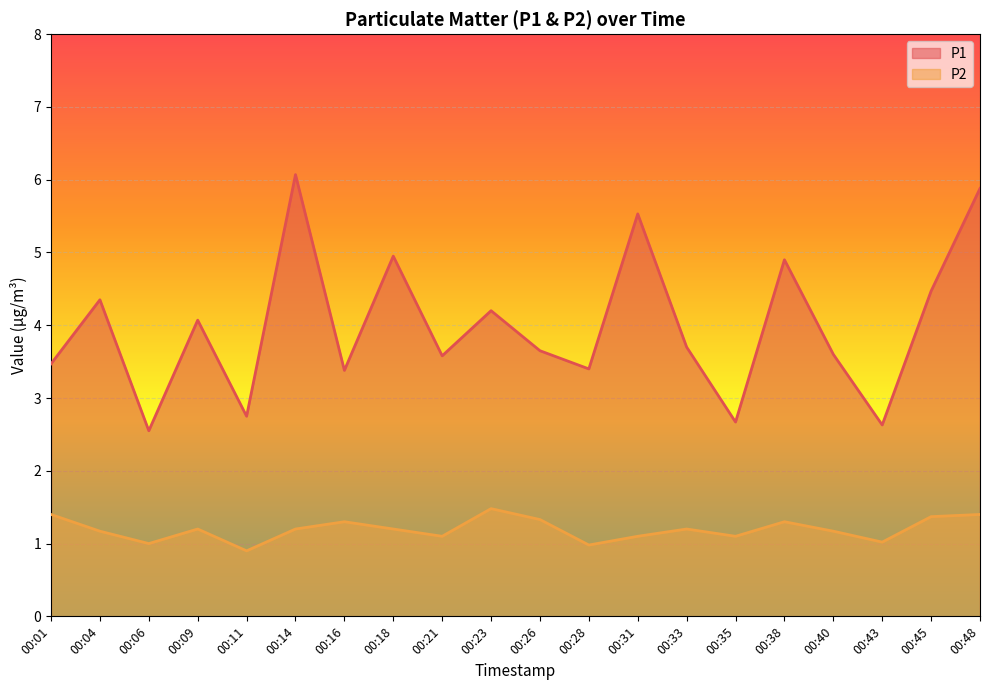

What is the difference between the maximum and minimum values in the P2 series?

0.6